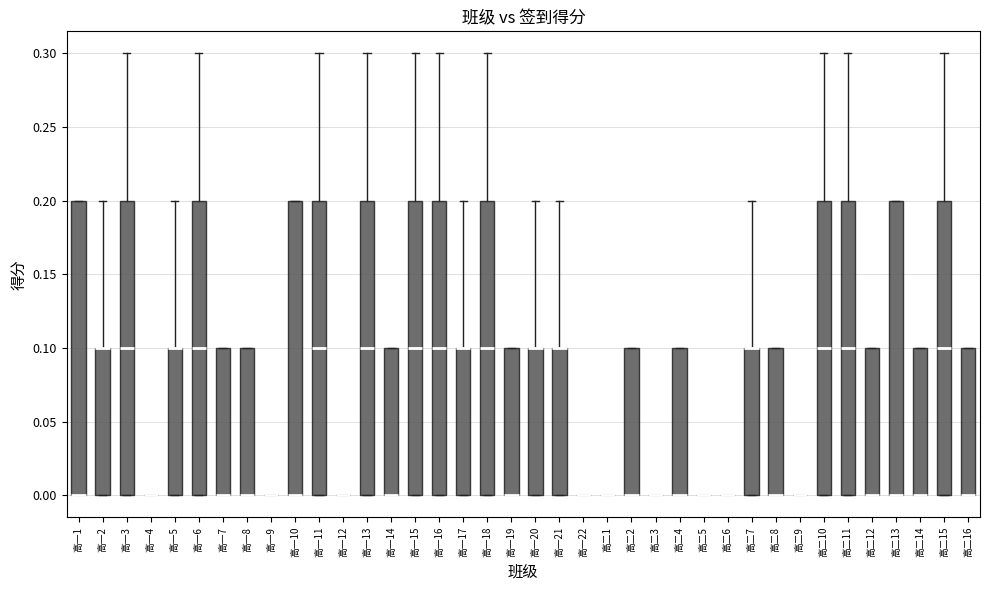

Where is the lower edge of the box for 高一10 on the y-axis? The values are not printed on the chart, so give them approximately, as read against the axis.

0.0